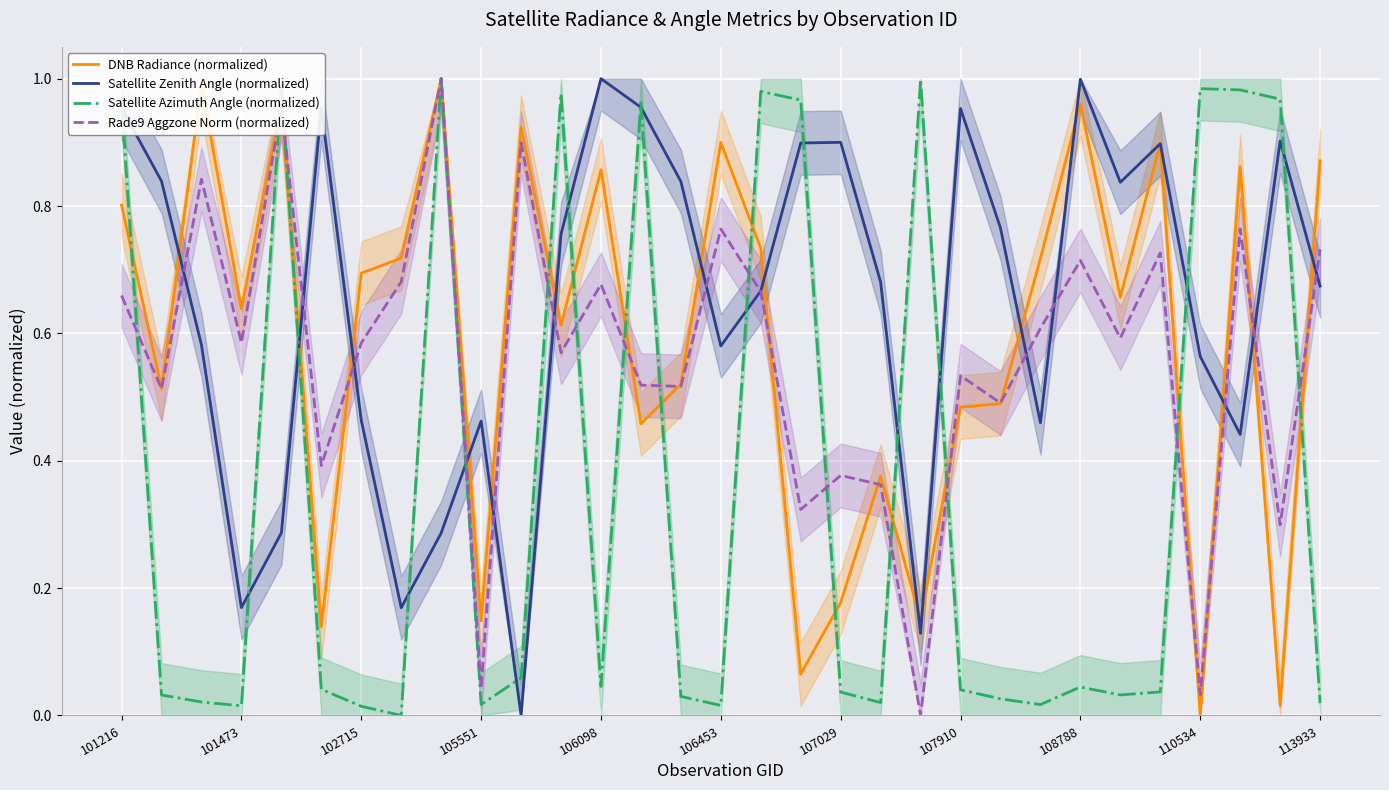

True or false: Satellite Zenith Angle (normalized) has a value of 0.3 at 106453.

False